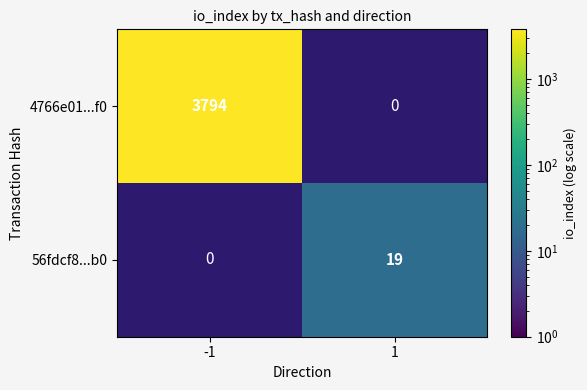

How many series are shown in this chart?

2